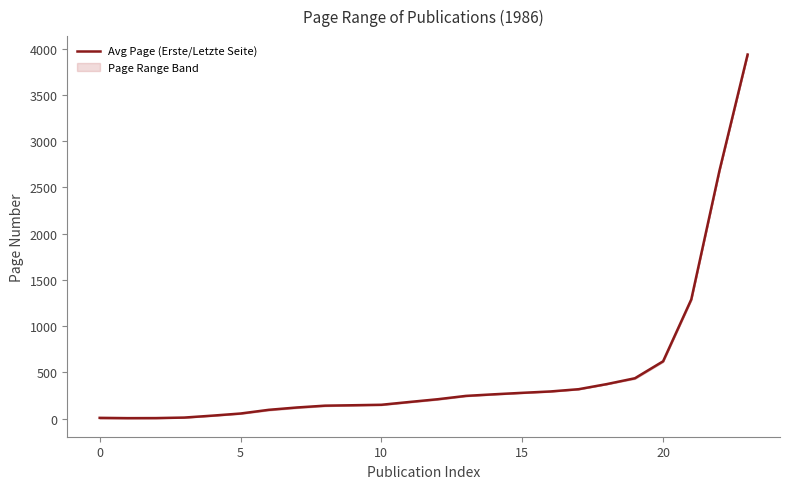

Count the number of values greater than 209.

12